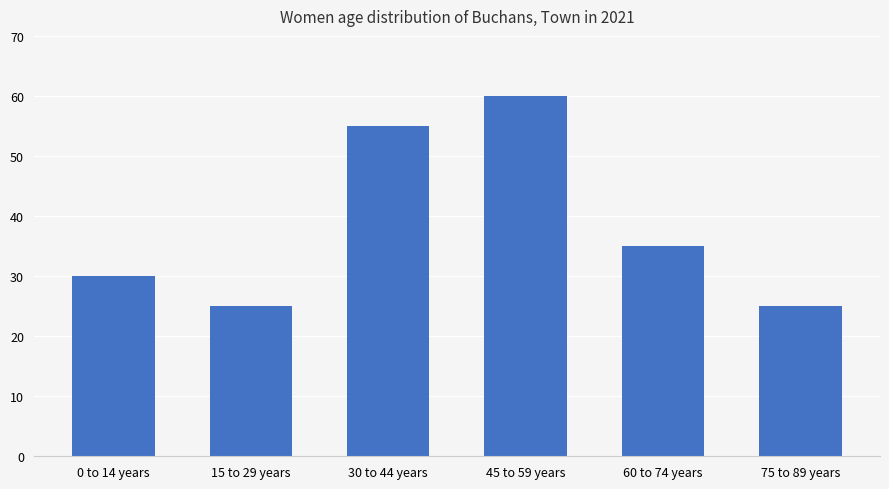

What value does the data have at 0 to 14 years, to the nearest 10?

30